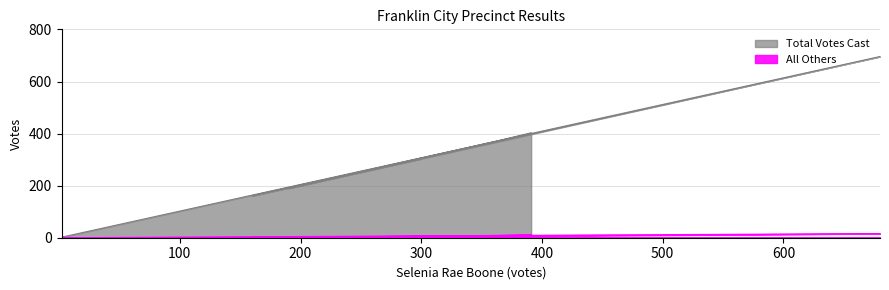

Reading left to right, what are all the values shown in this chart?

Total Votes Cast: 403	372	213	161	170	303	190	696	2	3
All Others: 12	9	2	1	2	4	0	16	0	0